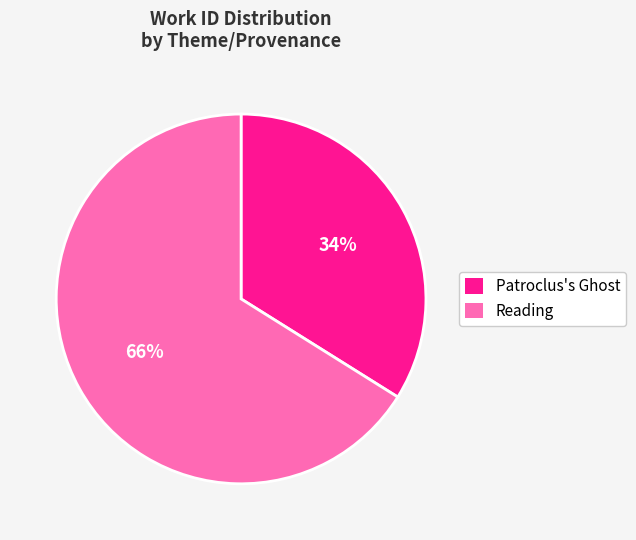

Which slice is the smallest?

Patroclus's Ghost